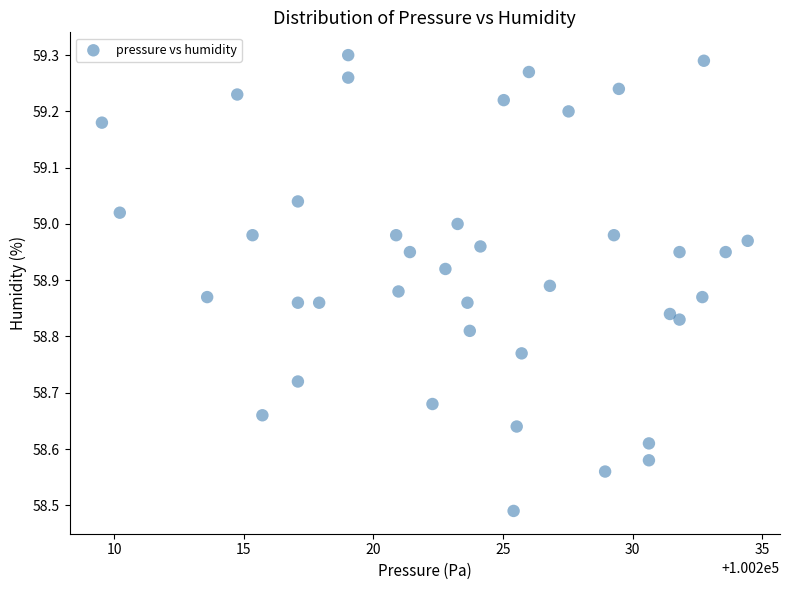

What is the range of X values (max minus min)?

24.9